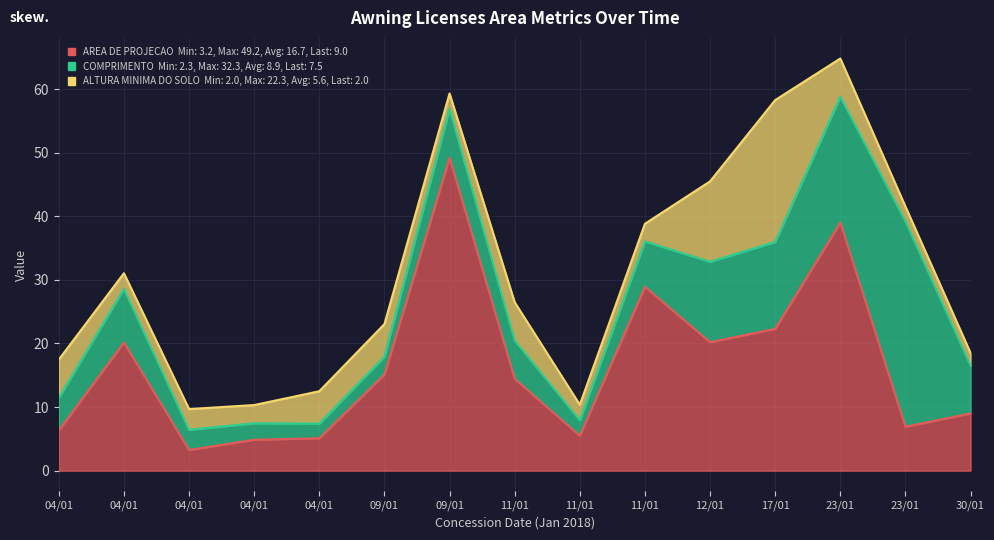

Which series has the largest range (max minus min)?

AREA DE PROJECAO